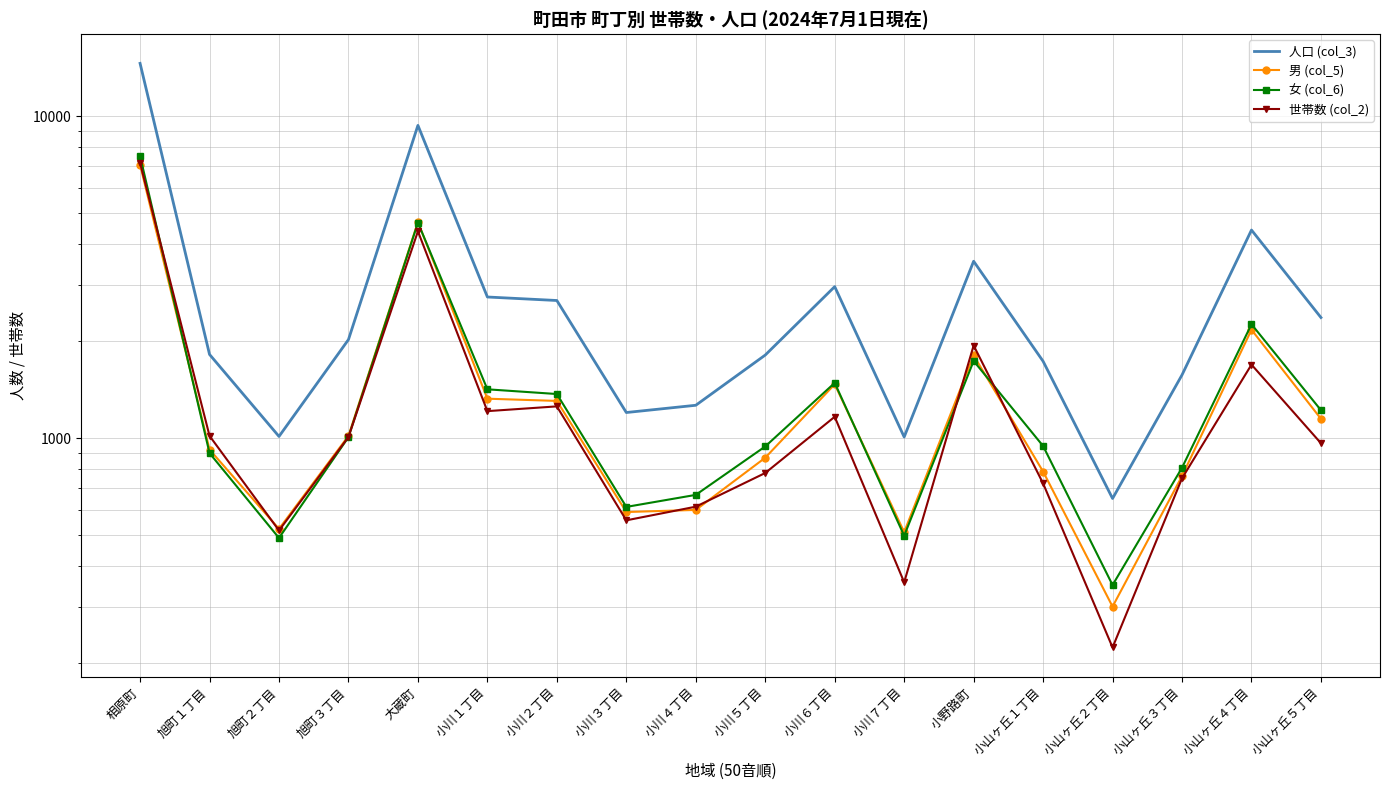

After their last crossing, which series has the higher values: 男 (col_5) or 世帯数 (col_2)?

男 (col_5)